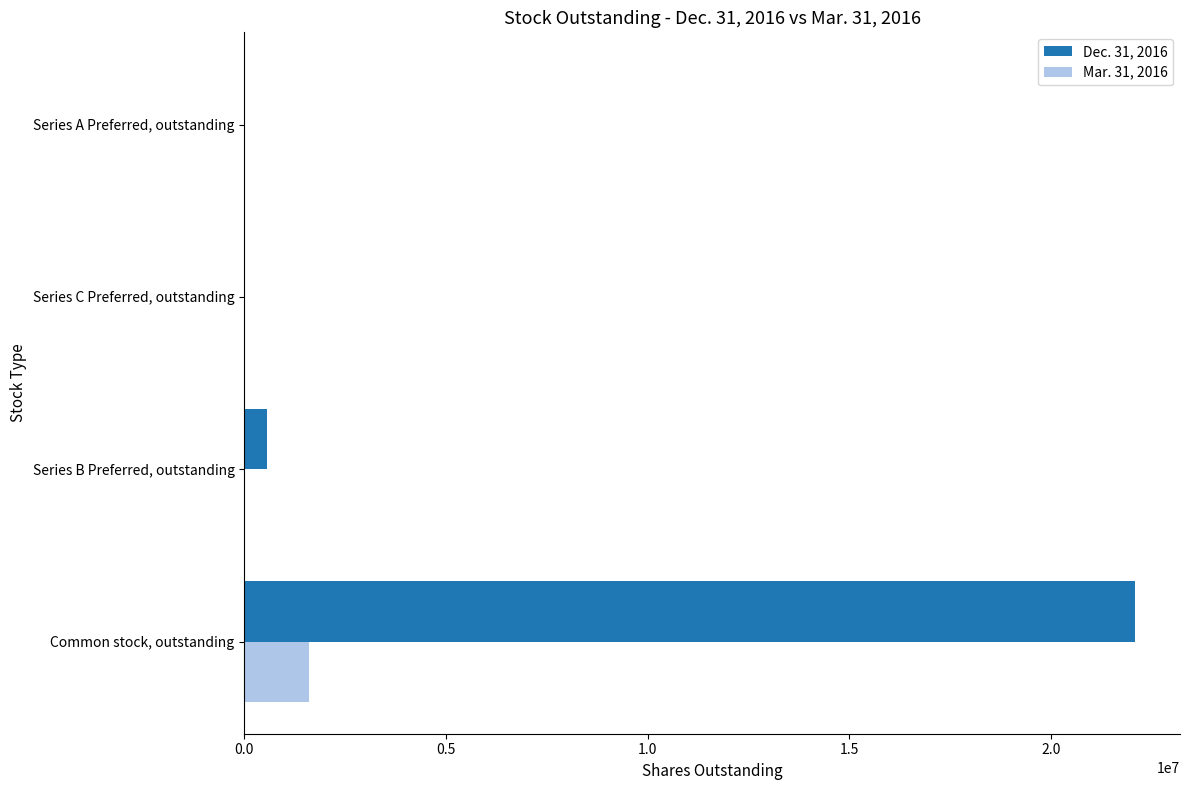

Which series has the largest total across all categories?

Dec. 31, 2016